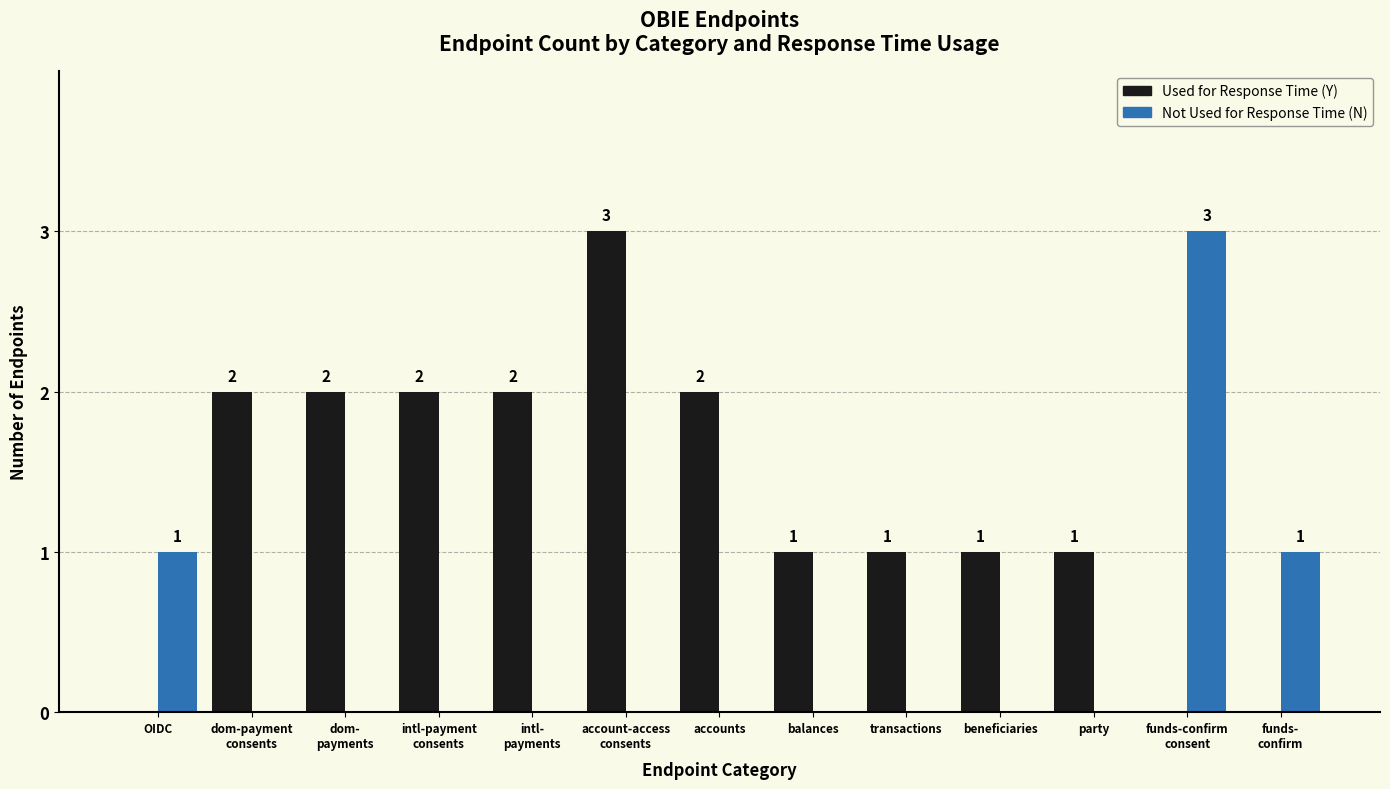

Reading left to right, list all the values displayed in this chart.

Used for Response Time (Y): 0	2	2	2	2	3	2	1	1	1	1	0	0
Not Used for Response Time (N): 1	0	0	0	0	0	0	0	0	0	0	3	1